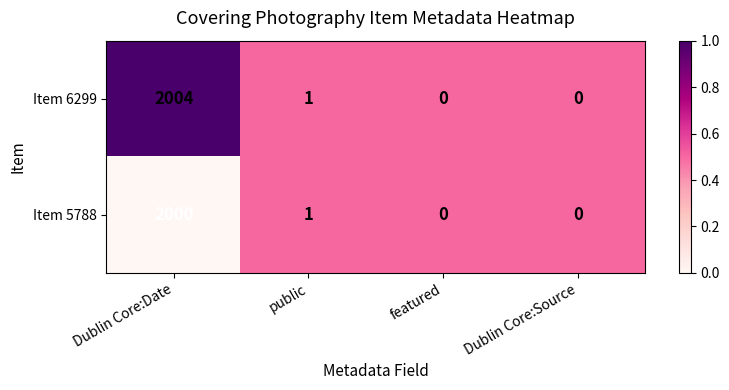

Rank the series by their average value, from lowest to highest.

Item 5788, Item 6299